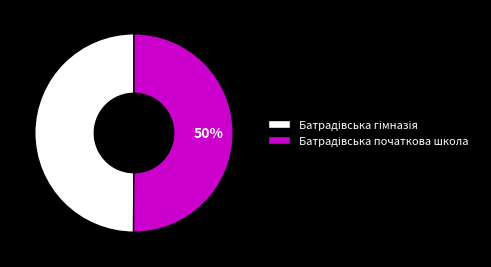

To the nearest percent, what is the average slice percentage?

50%